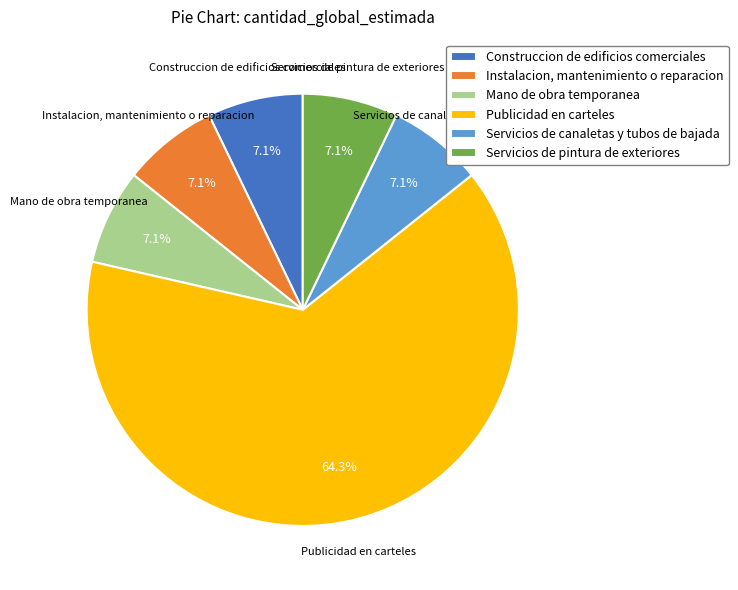

To the nearest percent, what is the difference between the largest and smallest slice percentages?

57%